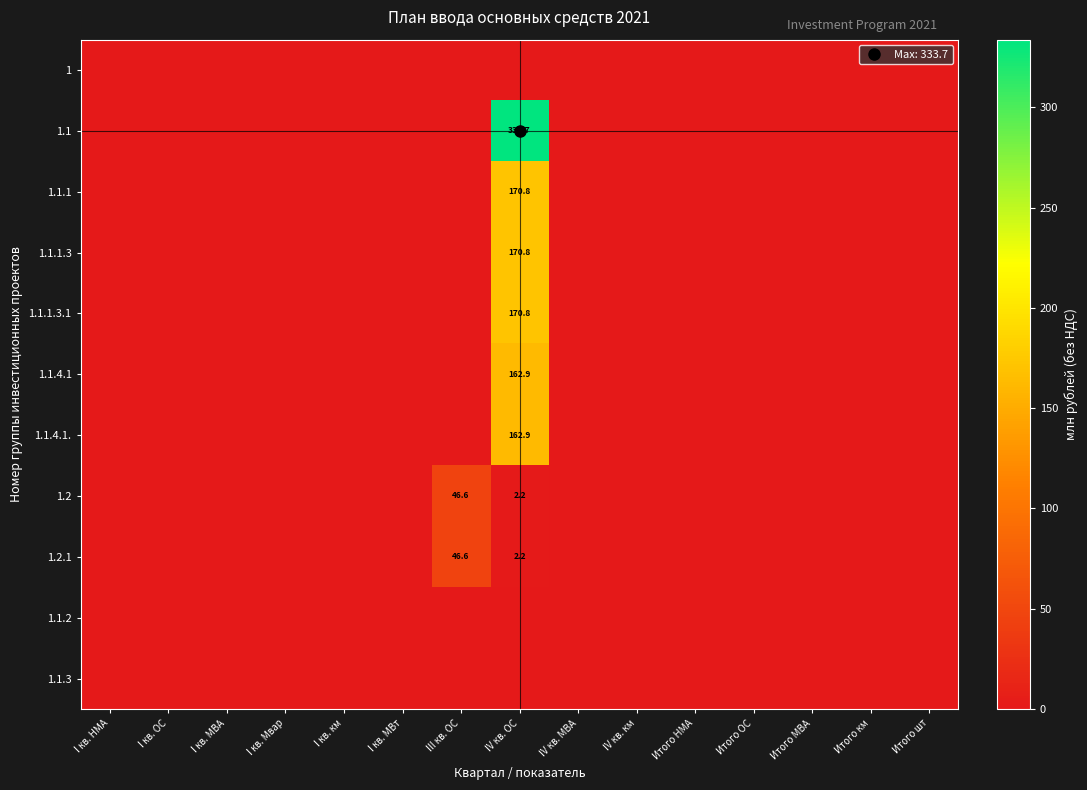

Which category has the lowest value in the 1.1.3 series?

I кв. НМА